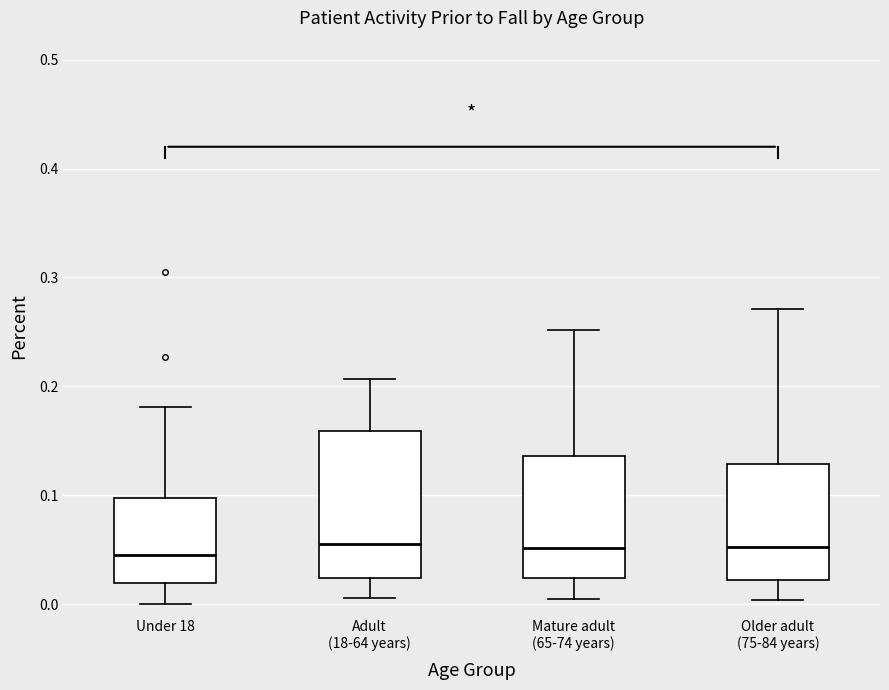

Reading left to right, transcribe this box plot: for each box, give where its median line is, the range the box spans, and where its two whiskers end, as read against the y-axis. The values are not printed on the chart, so give them approximately, as read against the axis.

Under 18: median 0.05, box 0.02 to 0.10, whiskers 0.00 to 0.18
Adult (18-64 years): median 0.06, box 0.02 to 0.16, whiskers 0.01 to 0.21
Mature adult (65-74 years): median 0.05, box 0.02 to 0.14, whiskers 0.00 to 0.25
Older adult (75-84 years): median 0.05, box 0.02 to 0.13, whiskers 0.00 to 0.27